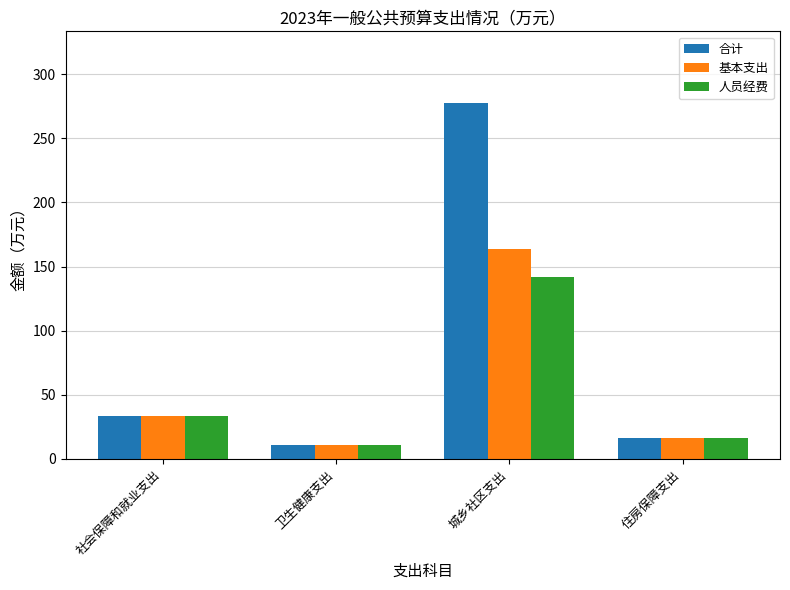

Which series has the widest spread of values?

合计